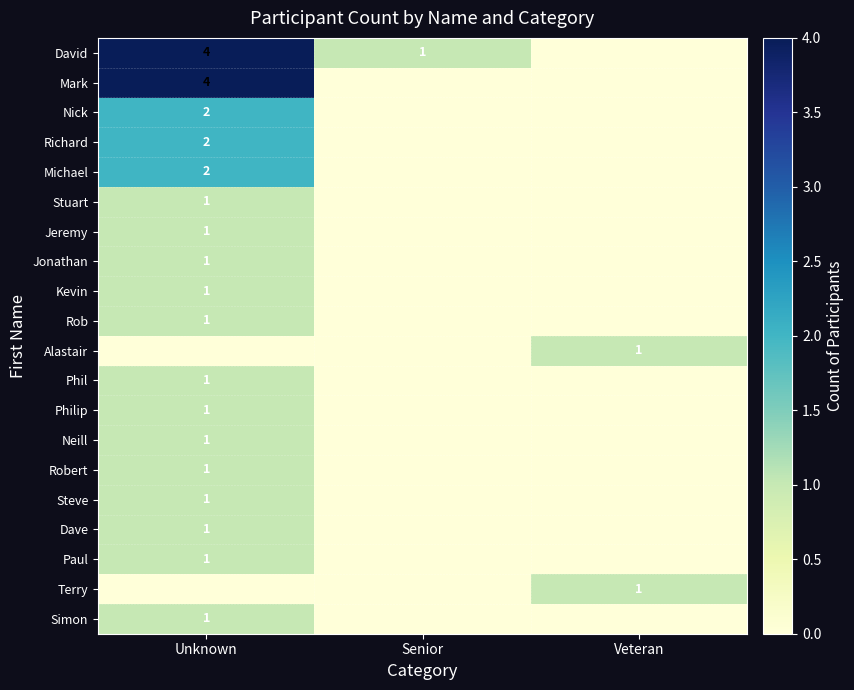

Which category has the highest value across all series?

Unknown